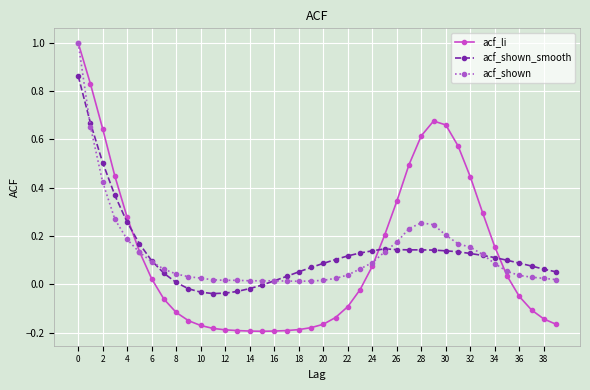

True or false: acf_li has more than 0 interior local peaks.

True